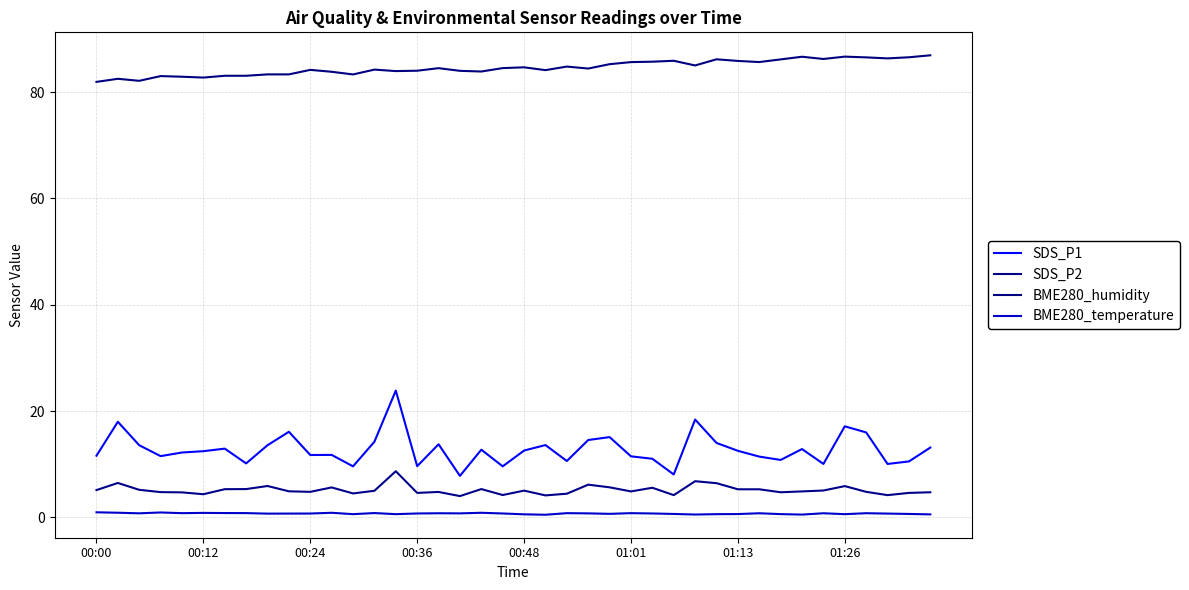

What is the value of the BME280_humidity point at the 34th from the left?

86.7